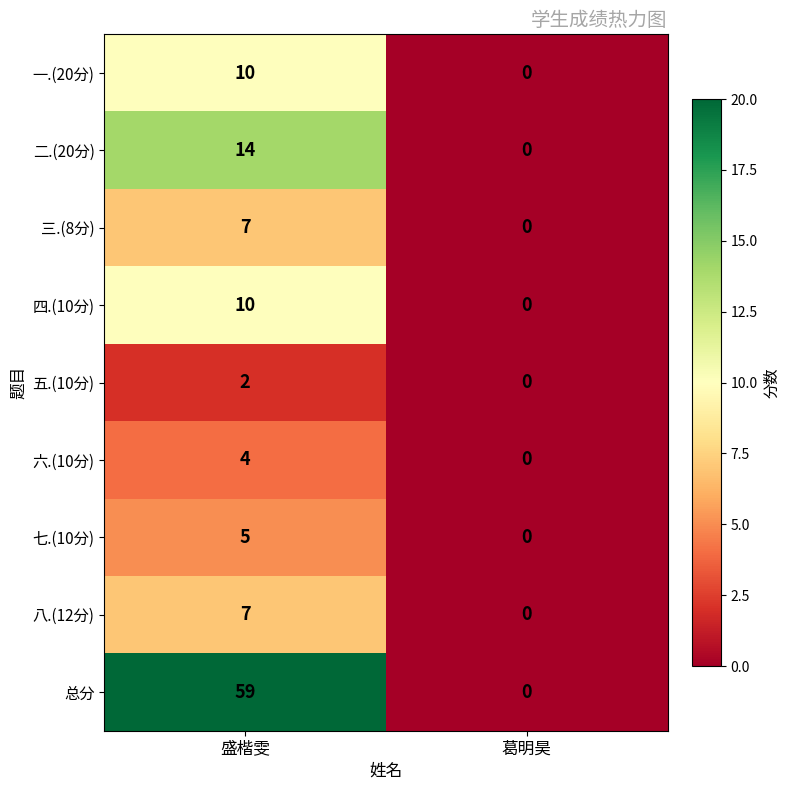

True or false: 一.(20分) has a value of 10 at 盛楷雯.

True